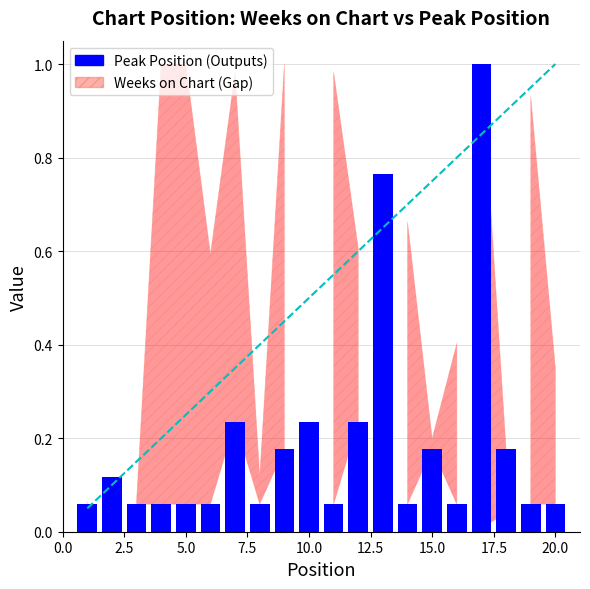

What is the difference between the second highest and minimum values?

0.7